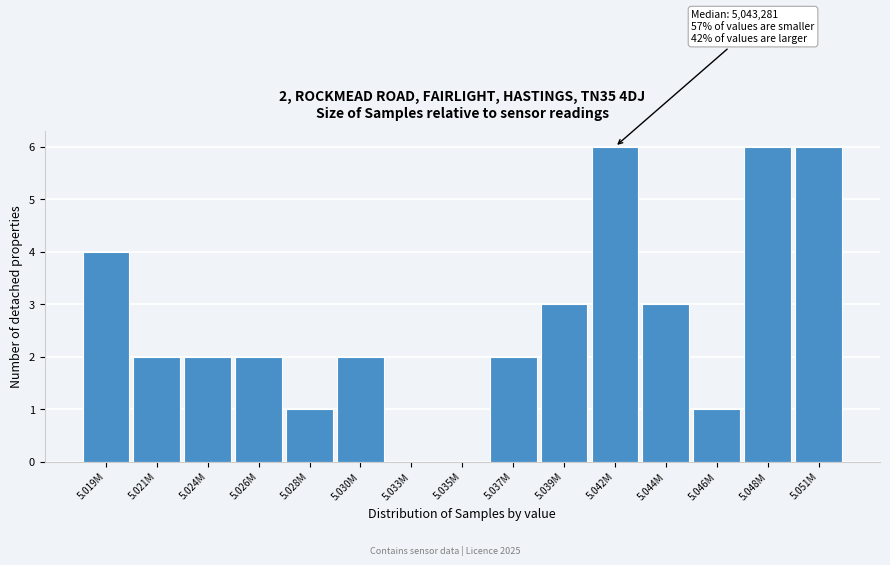

Reading right to left, transcribe all the data shown in this chart.

5.051M=6	5.048M=6	5.046M=1	5.044M=3	5.042M=6	5.039M=3	5.037M=2	5.035M=0	5.033M=0	5.030M=2	5.028M=1	5.026M=2	5.024M=2	5.021M=2	5.019M=4